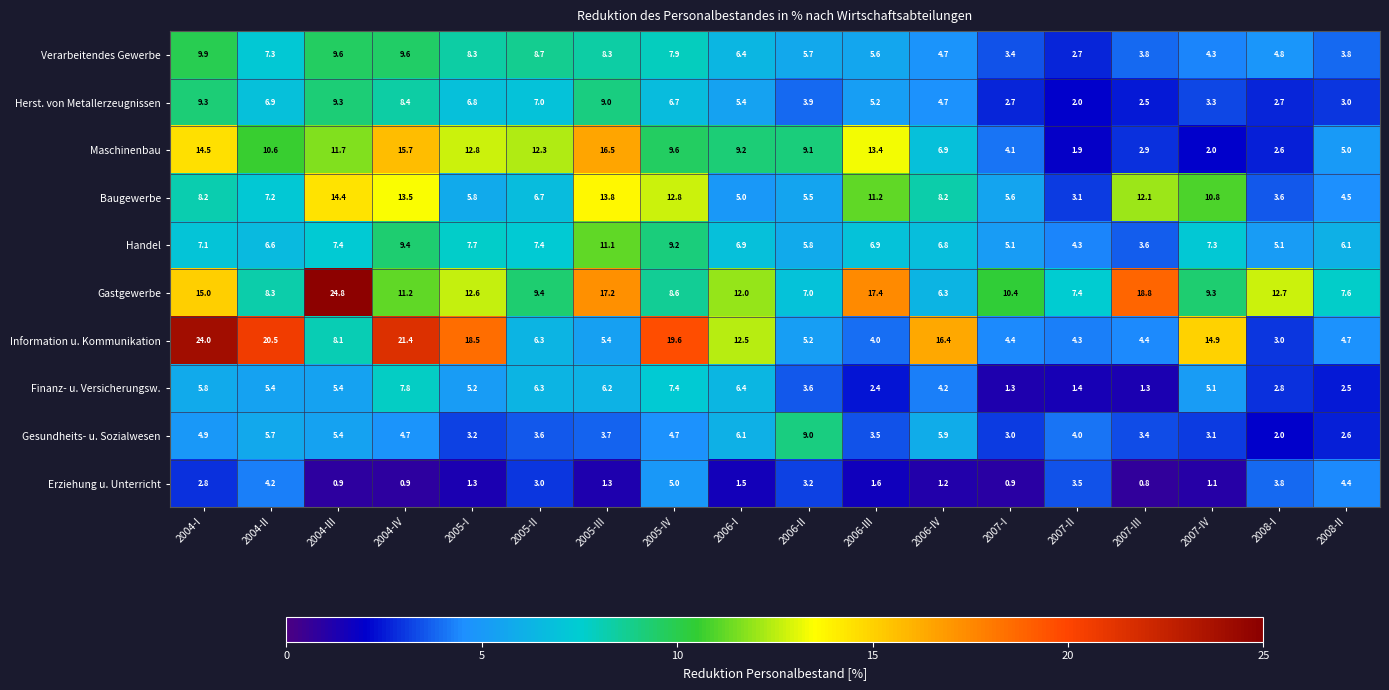

Which series has the largest total across all categories?

Gastgewerbe